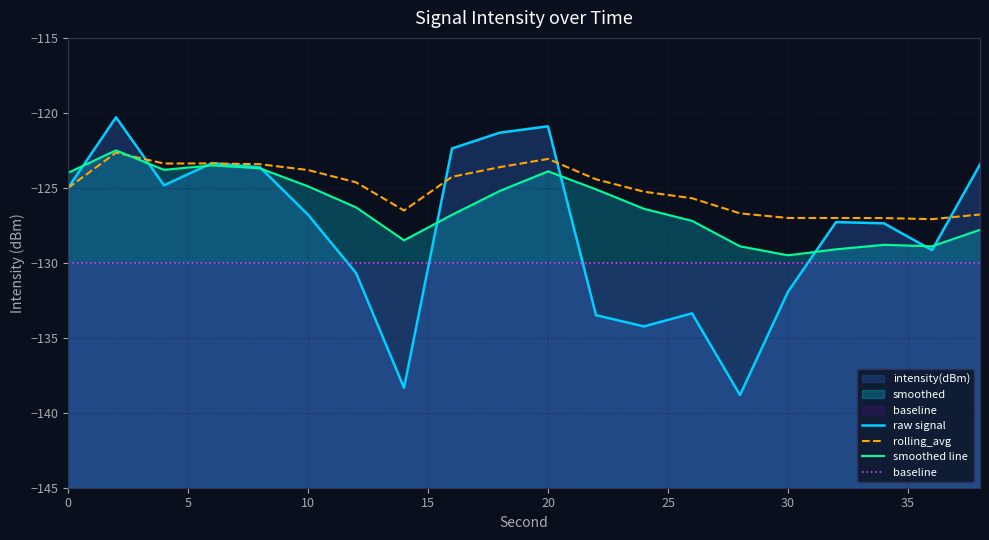

What is the difference between the maximum and minimum values in the rolling_avg series?

4.4